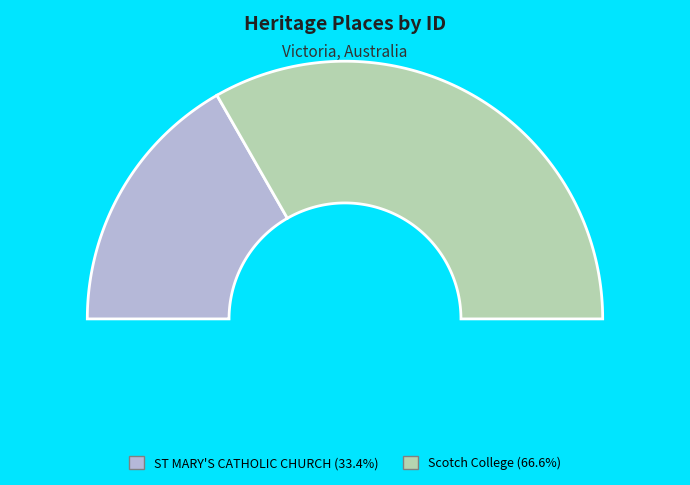

To the nearest percent, what portion does ST MARY'S CATHOLIC CHURCH represent?

33%